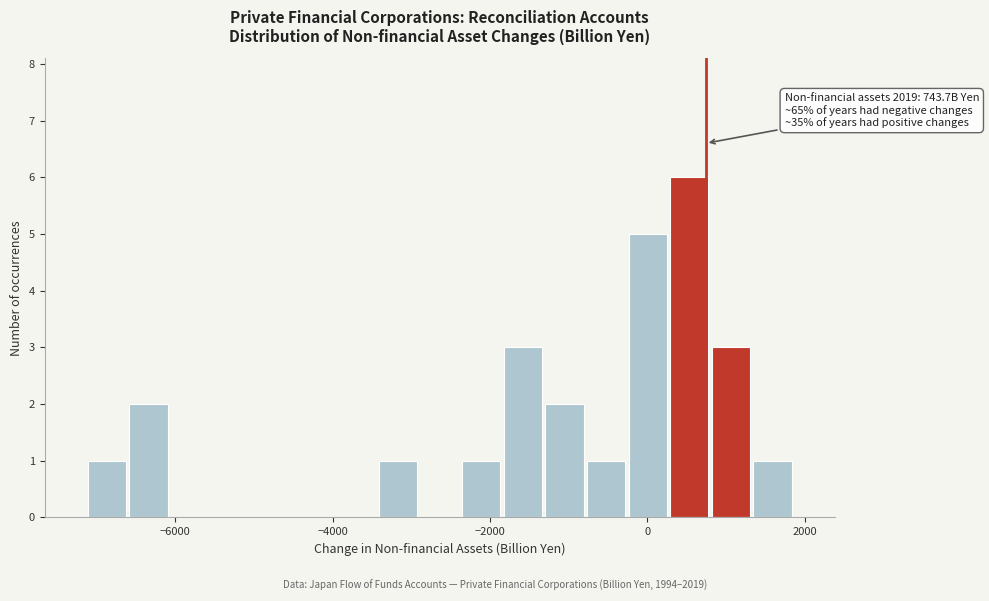

Read against the x-axis, roughly where is the centre of the tallest bar?

600